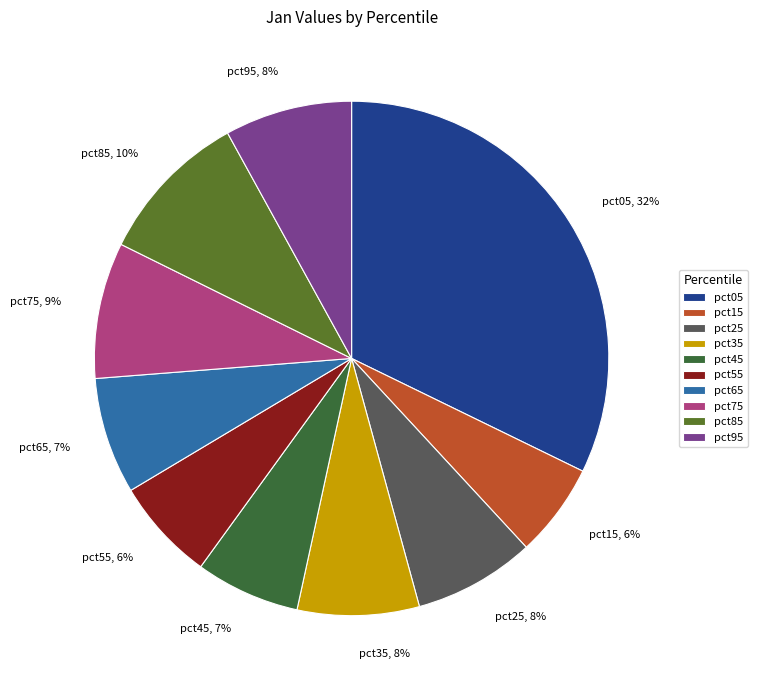

To the nearest percent, what is the average slice percentage?

10%